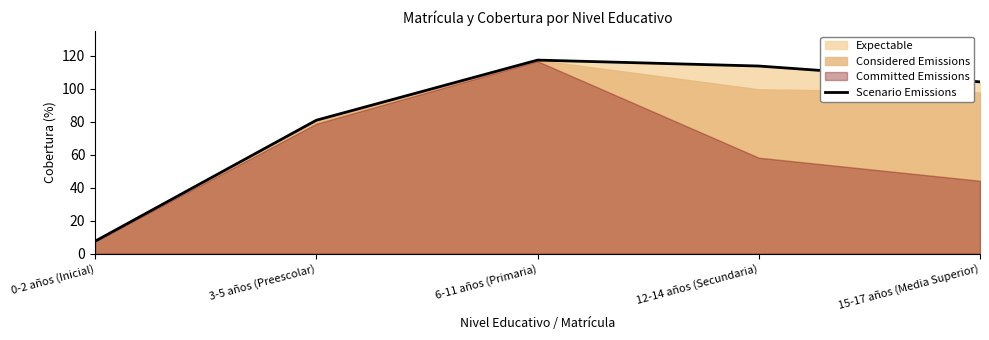

Where does the data first go above 104?

6-11 años (Primaria)